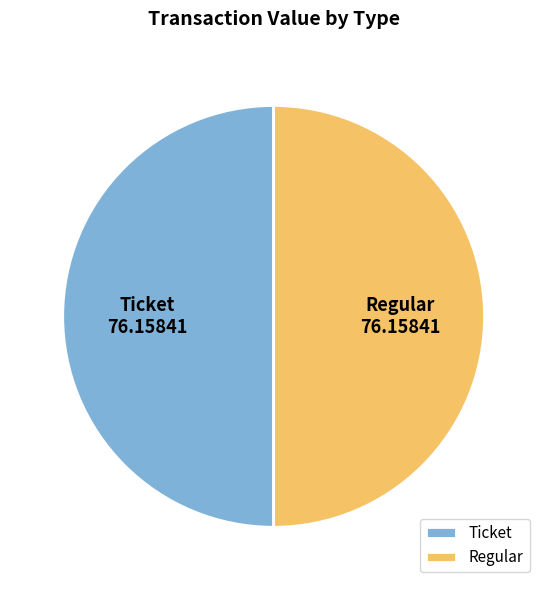

Count the number of slices in the pie.

2